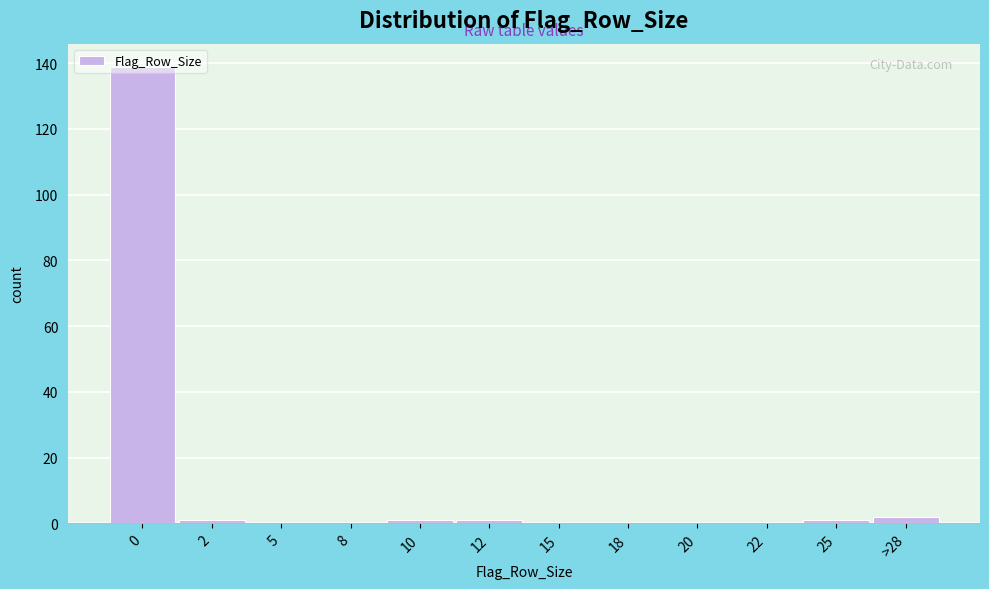

What is the maximum value shown in the chart?

139